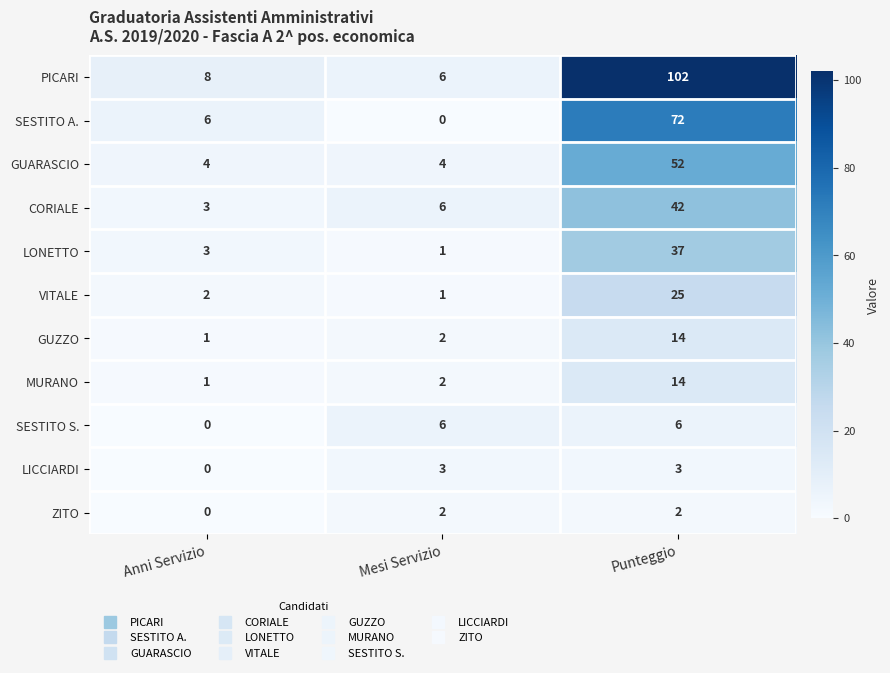

At which category is the sum across all series the highest?

Punteggio